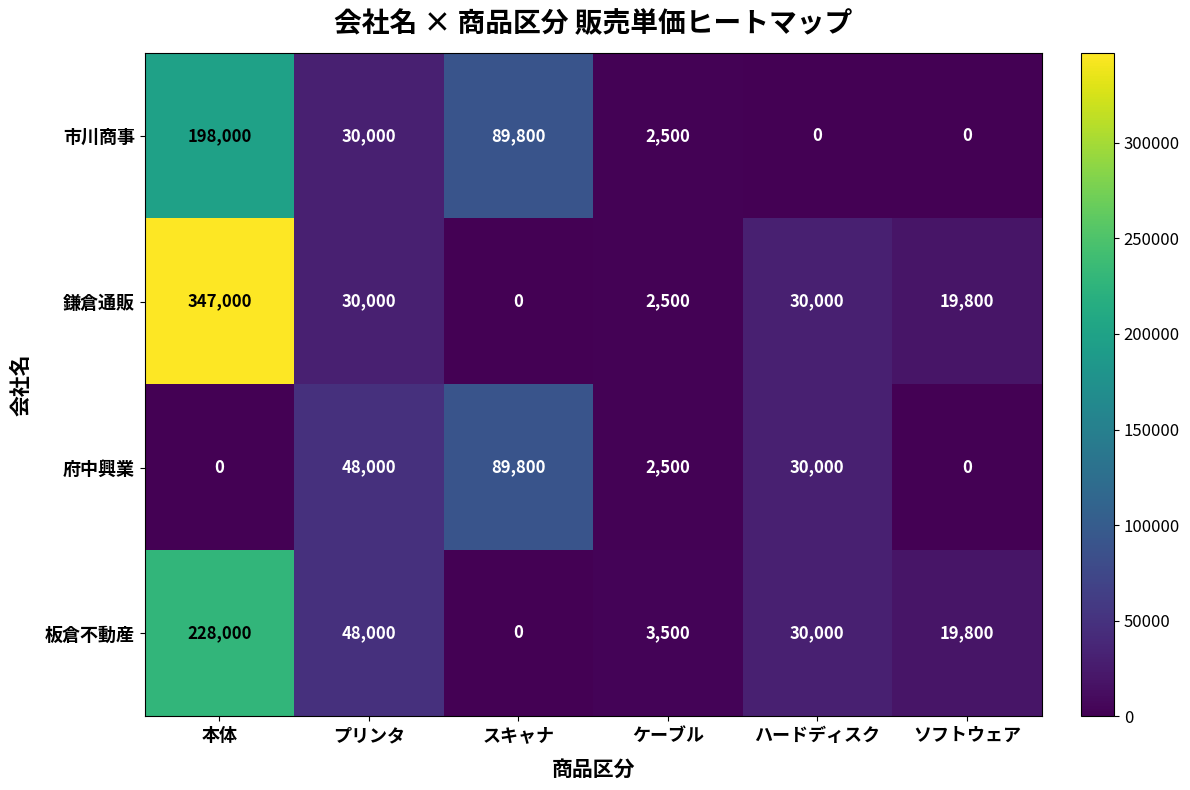

What is the greatest value displayed?

347000